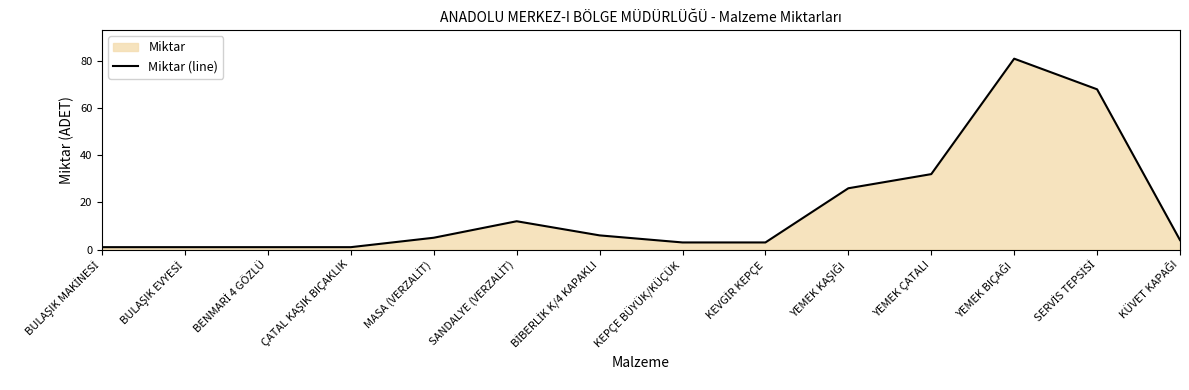

What is the sum of all values?

244